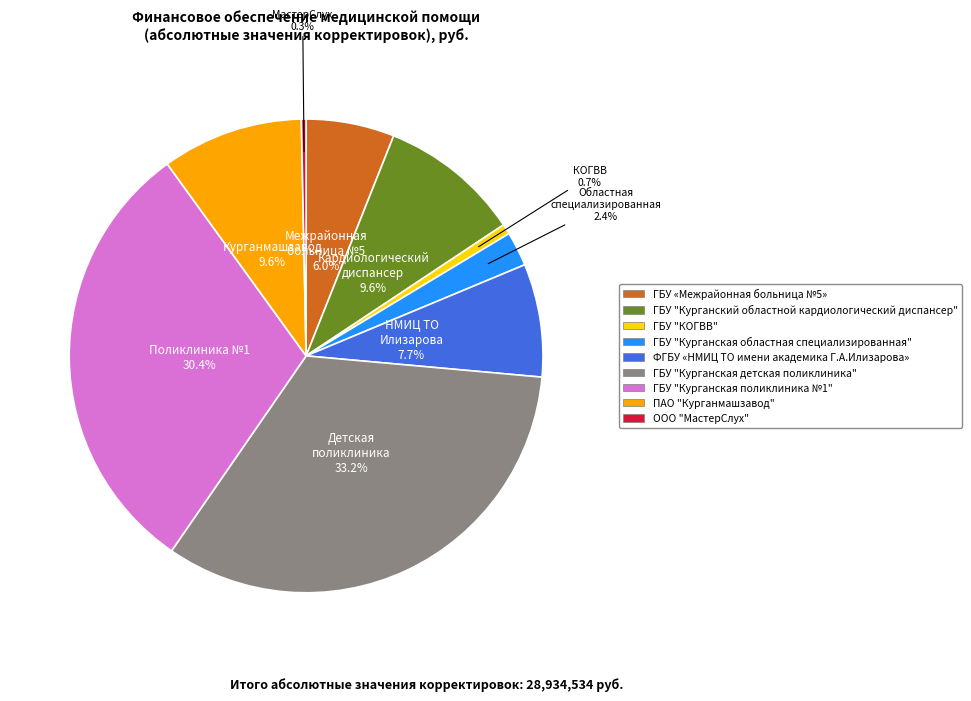

Which has a higher value, ГБУ "Курганский областной кардиологический диспансер" or ООО "МастерСлух"?

ГБУ "Курганский областной кардиологический диспансер"